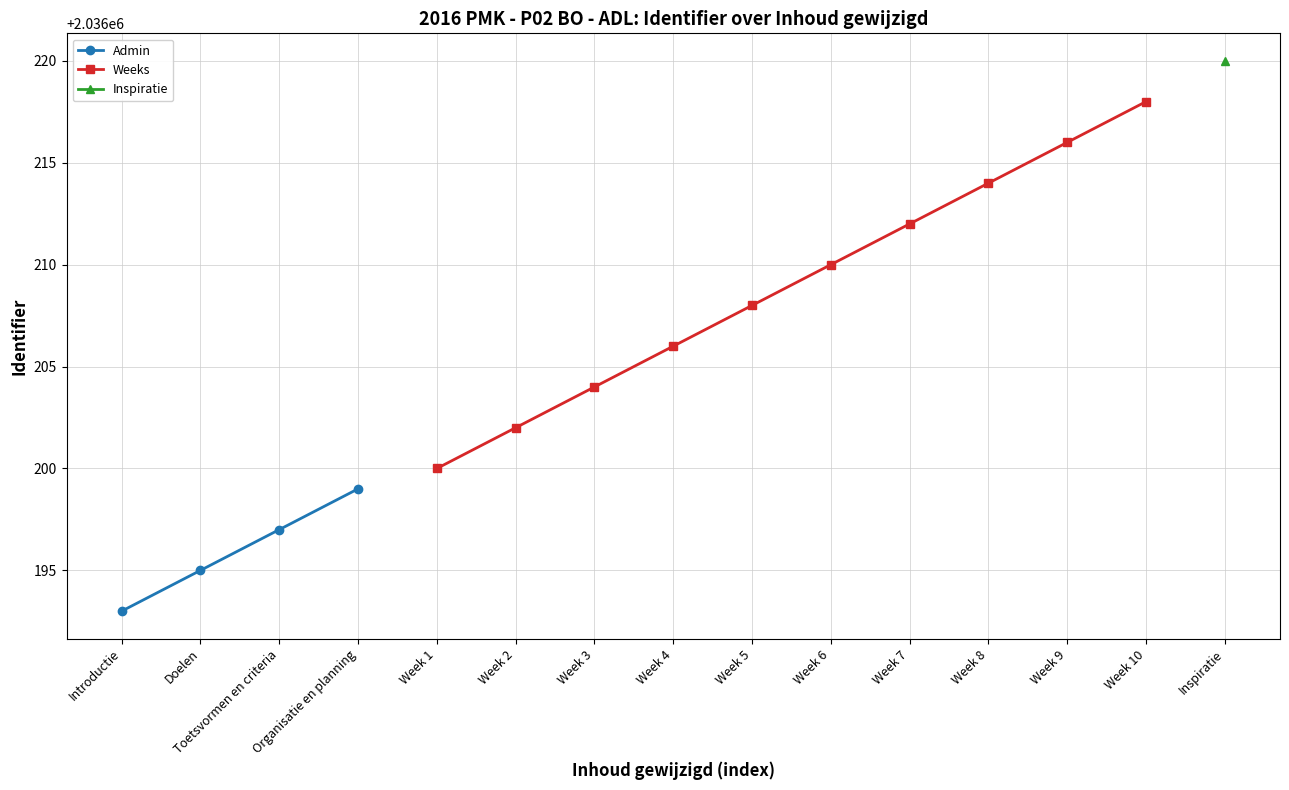

Where is the data nearest to the value 2036206?

Week 4